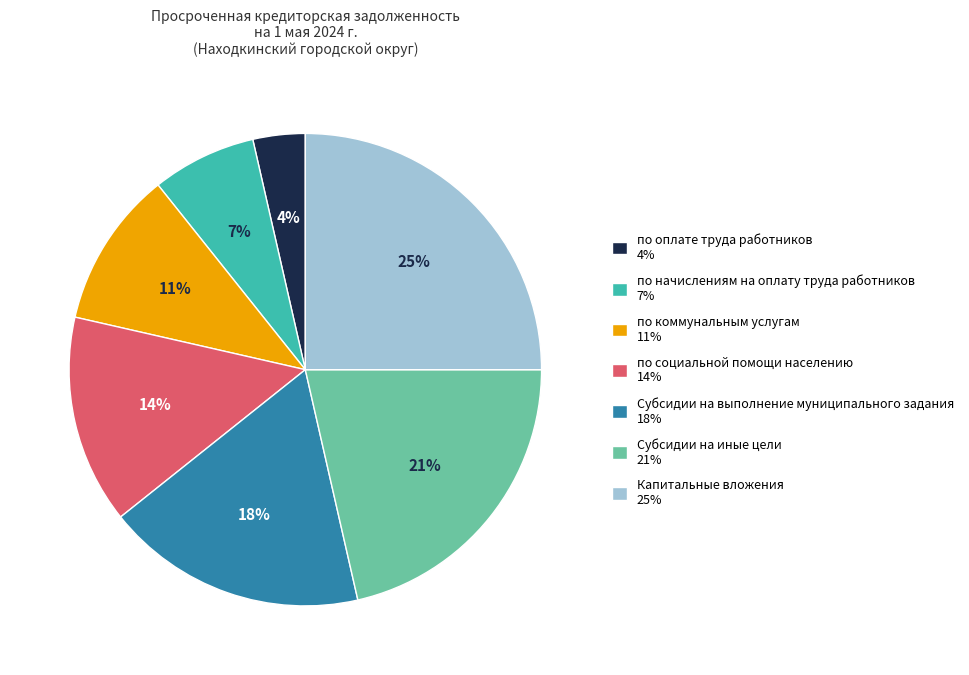

How many slices are in this pie chart?

7